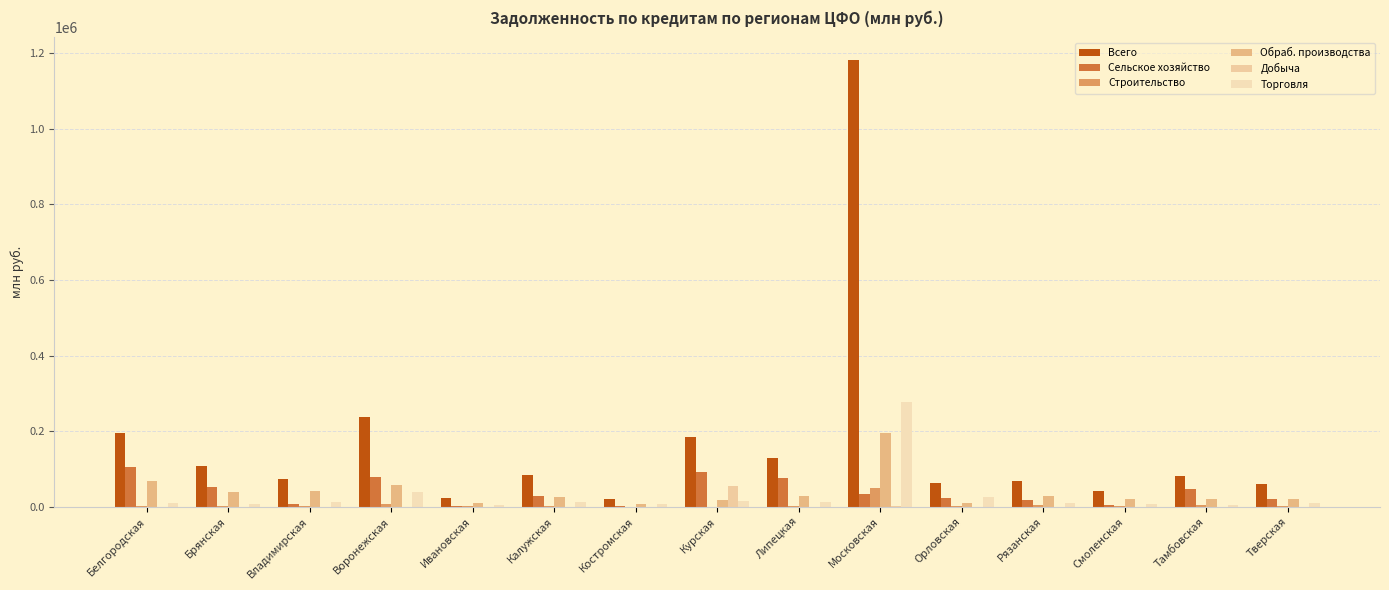

How many categories are shown in the chart?

15